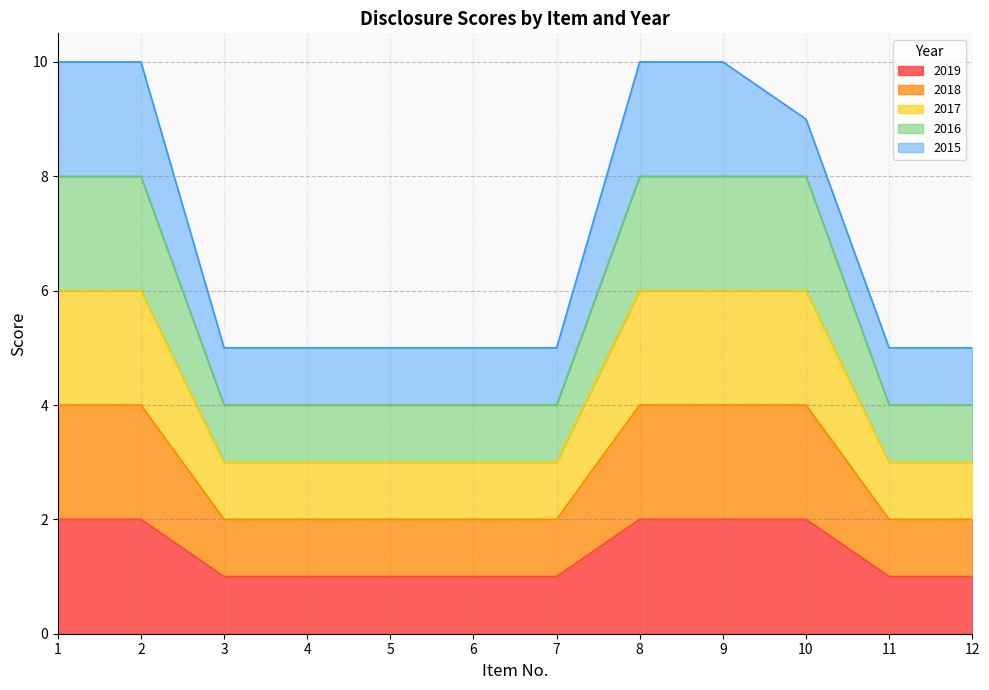

How many lines are shown in the chart?

5